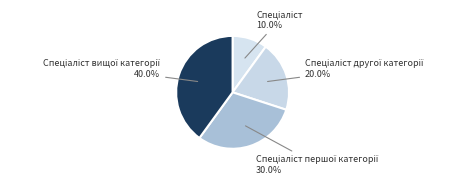

Is there any slice that represents more than half of the pie?

No